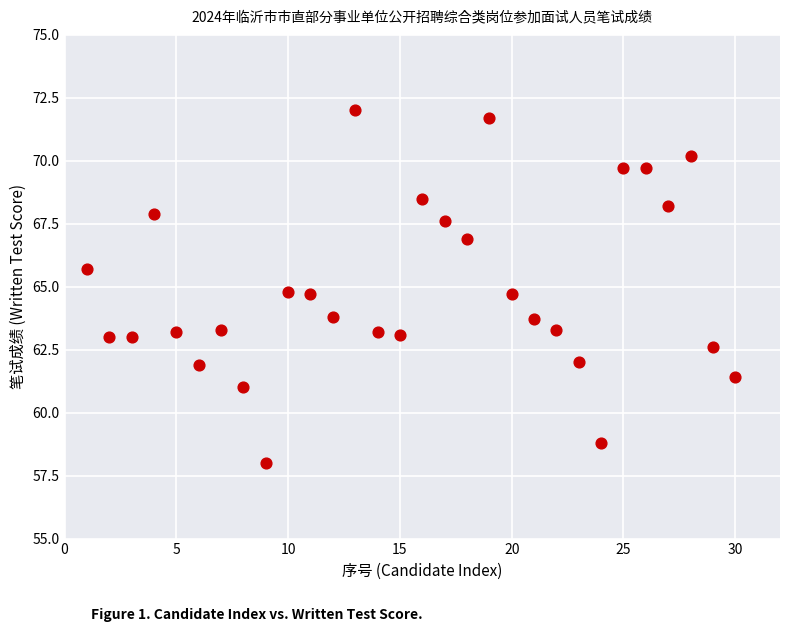

What is the range of X values (max minus min)?

29.0